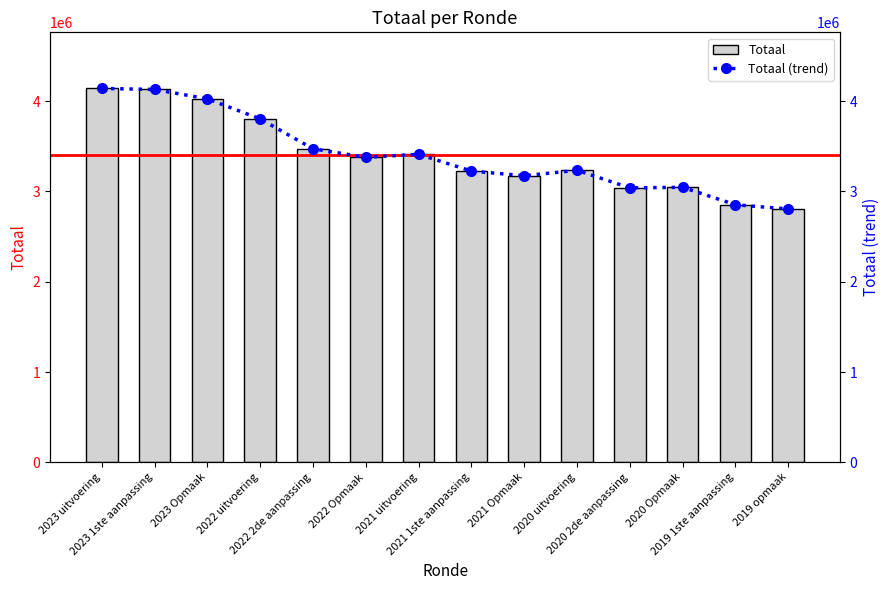

Which series changed the most between 2021 uitvoering and 2020 uitvoering?

Totaal